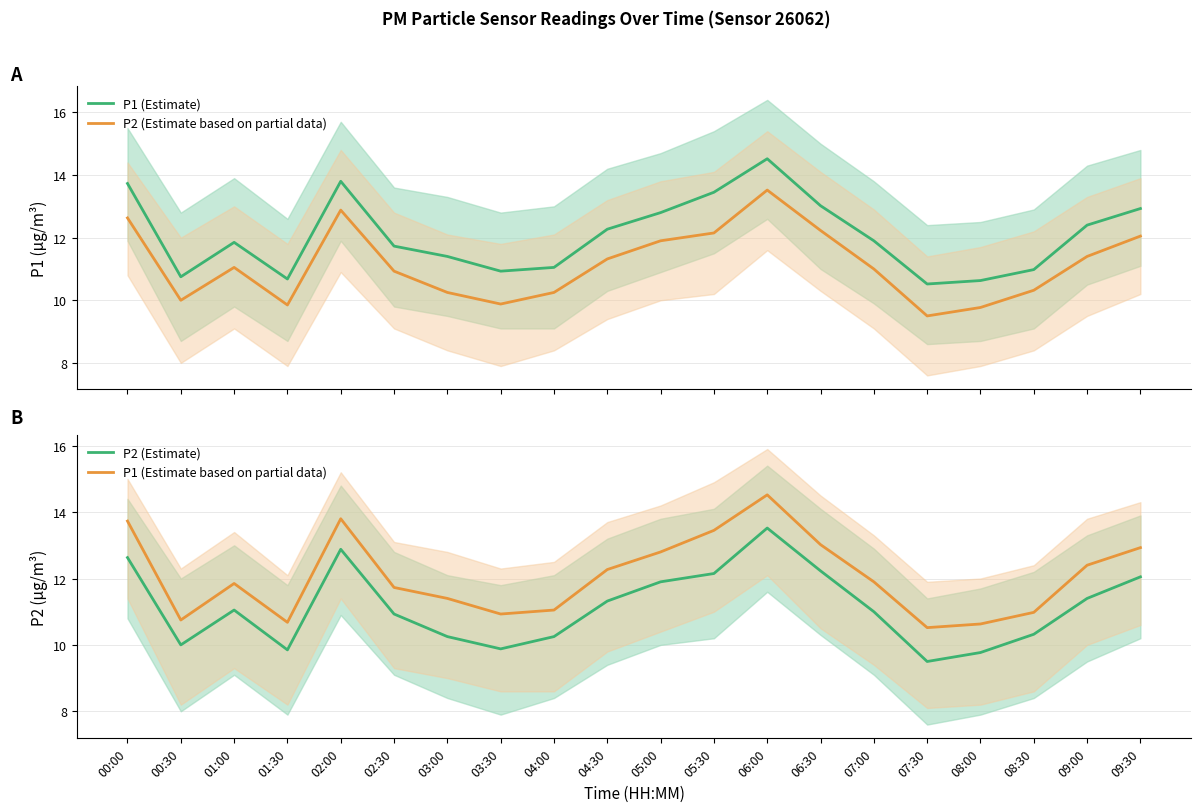

How many categories are shown in the chart?

20